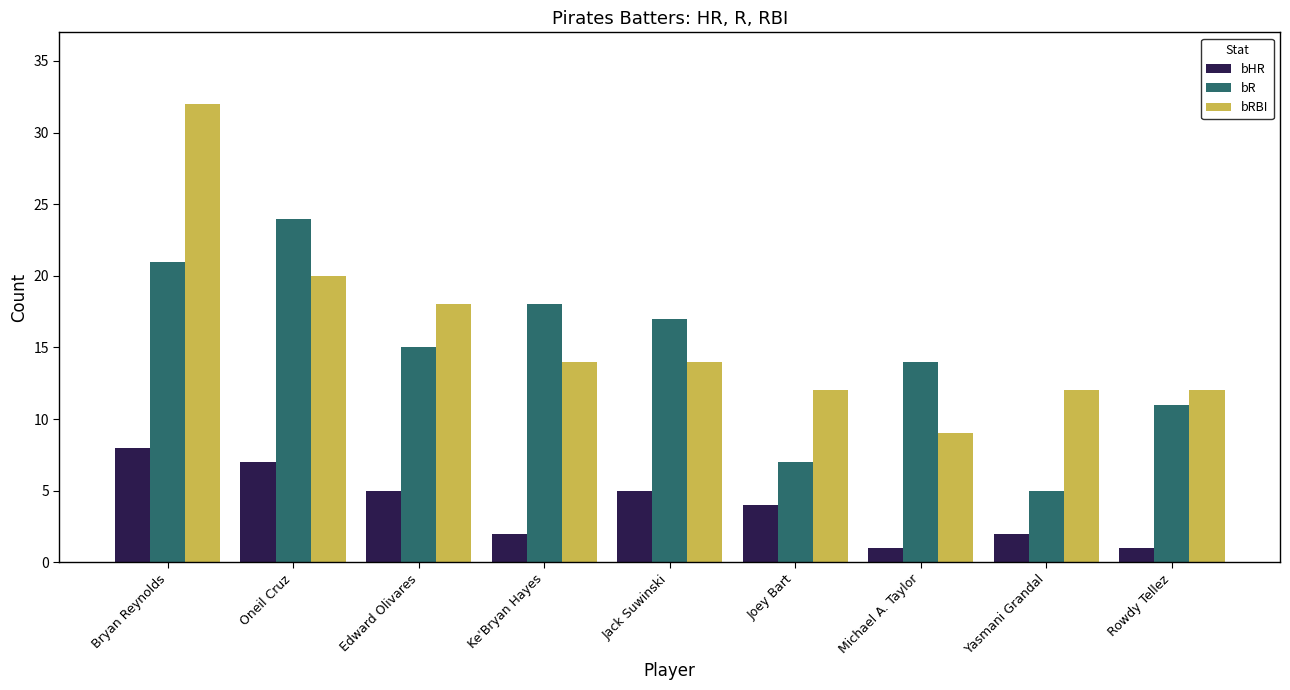

At Jack Suwinski, list the series in order from smallest to largest.

bHR, bRBI, bR